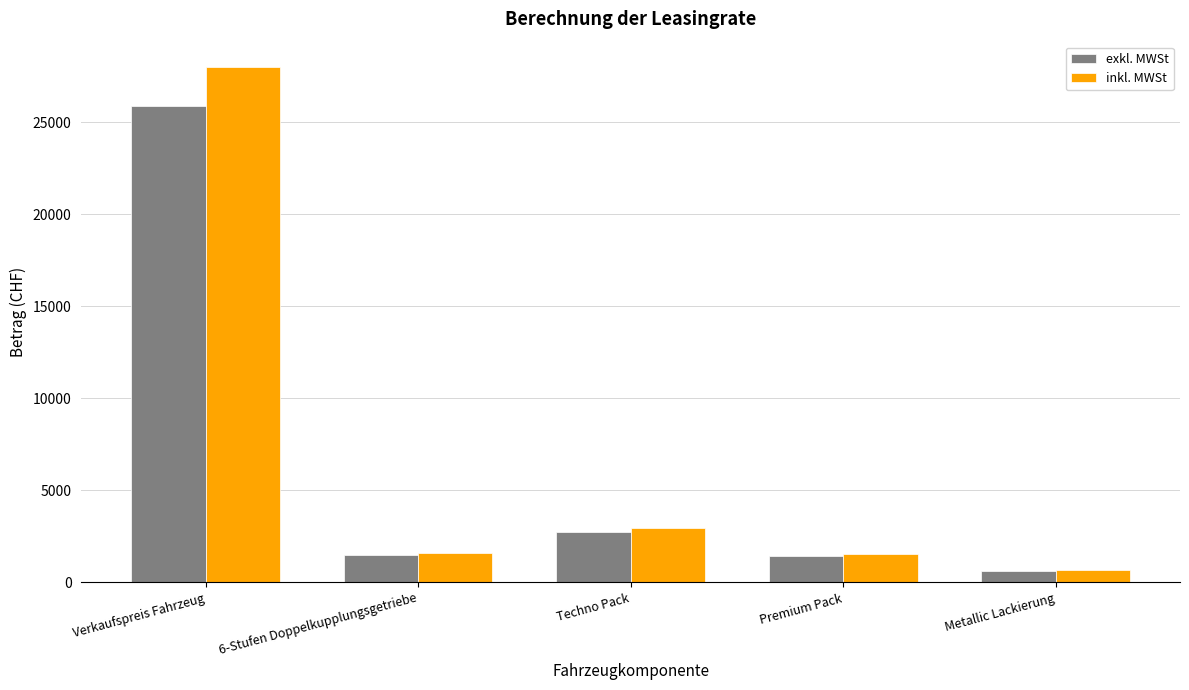

Rank the series by their maximum value, from lowest to highest.

exkl. MWSt, inkl. MWSt